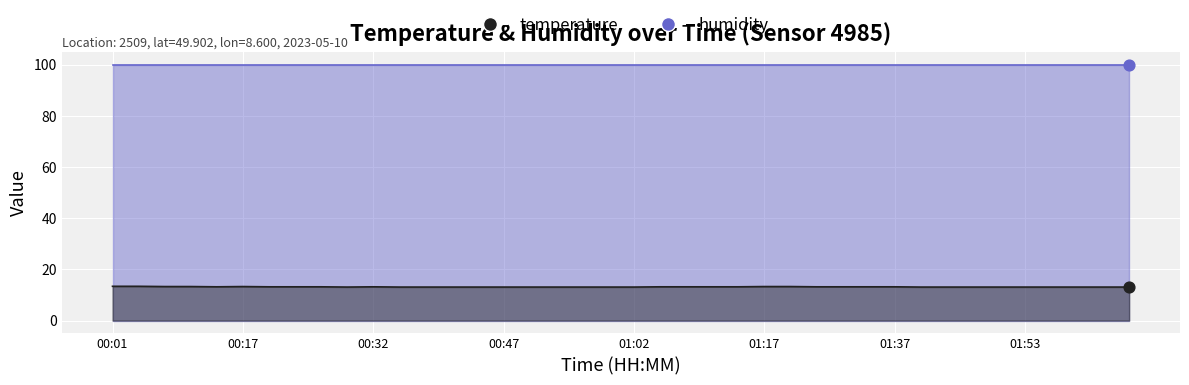

What is the ratio of the value at 00:56 to the value at 01:44?

1.0